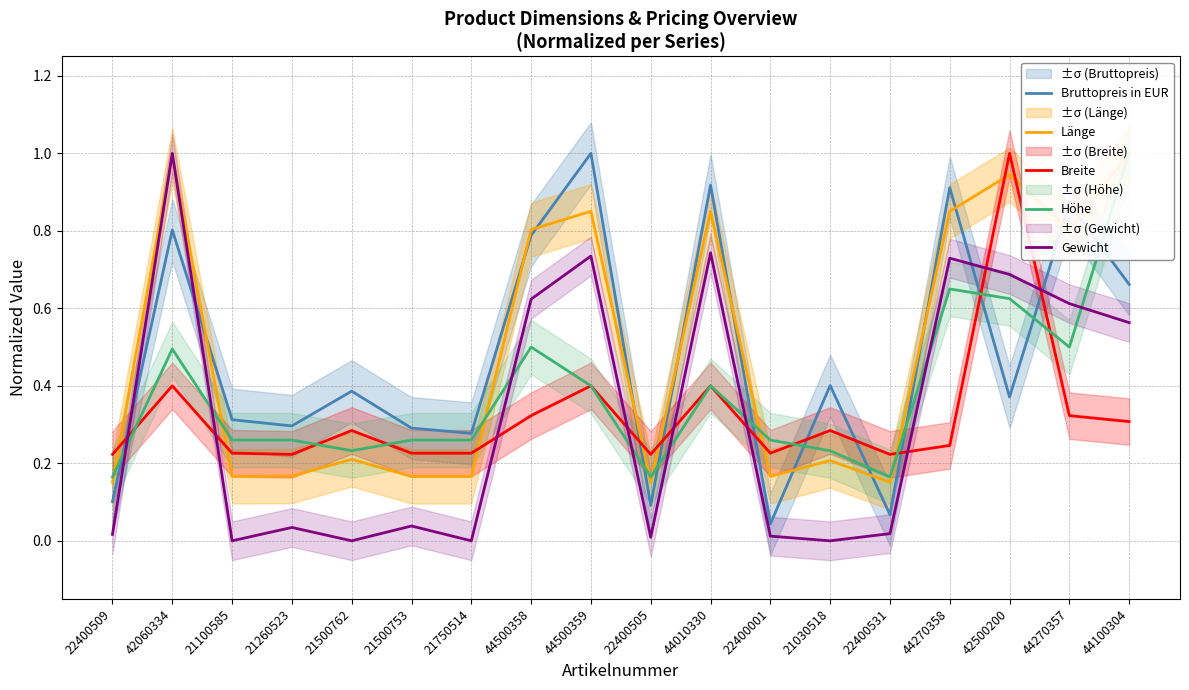

How many interior local valleys does the Länge series have?

5